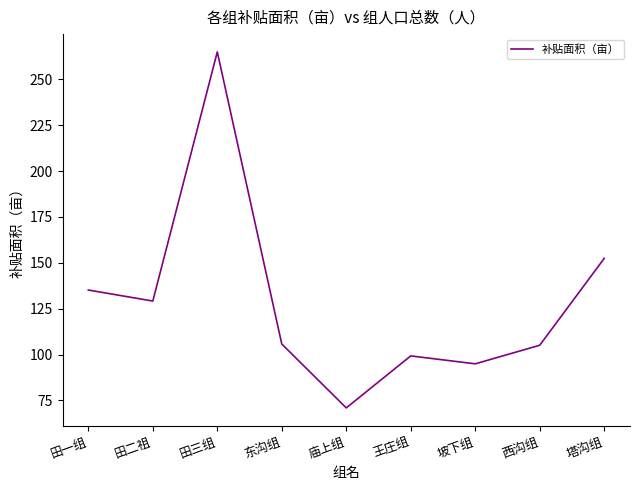

How many distinct data groups are displayed?

1